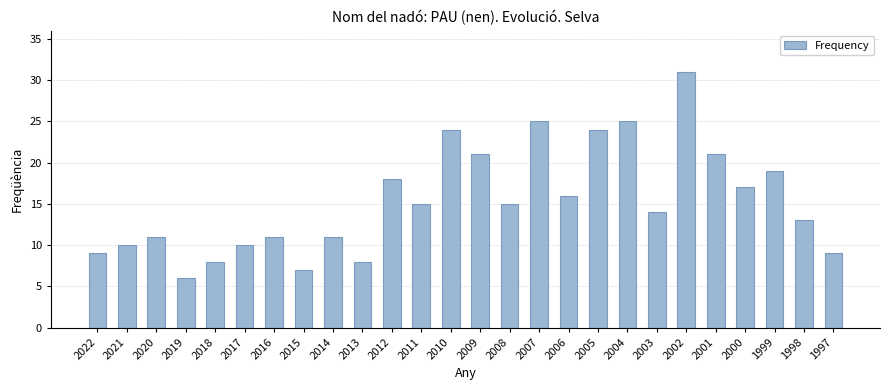

What is the sum of the values at 1998 and 2012?

31